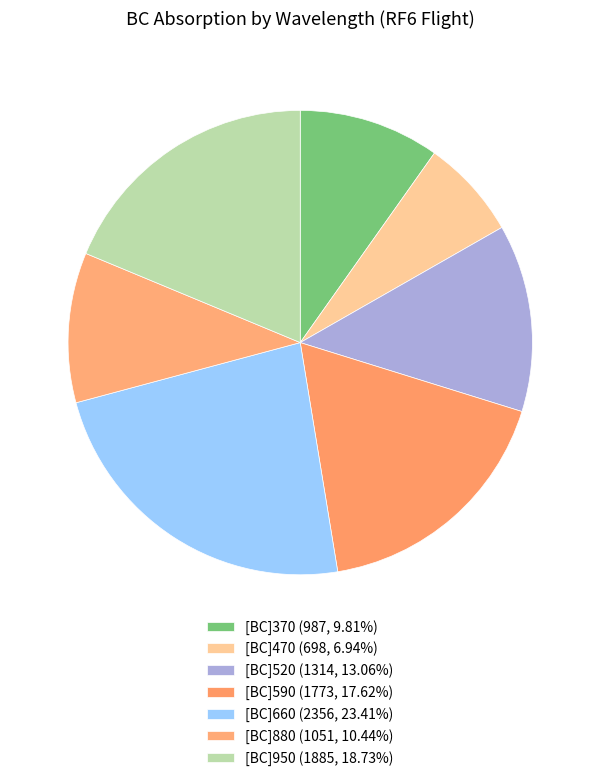

How many segments does this pie chart have?

7